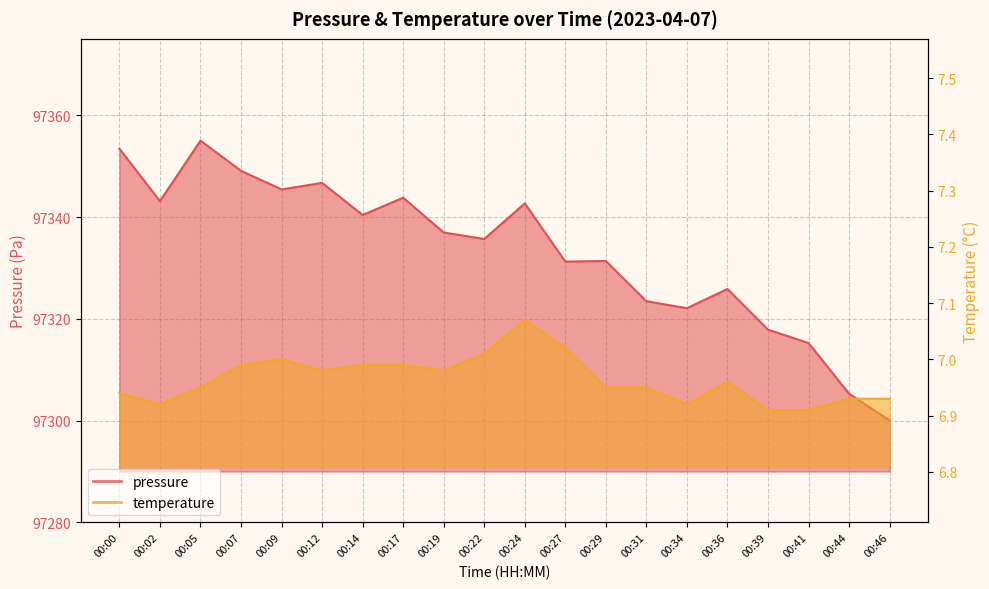

At which category does temperature reach its first local valley?

00:02